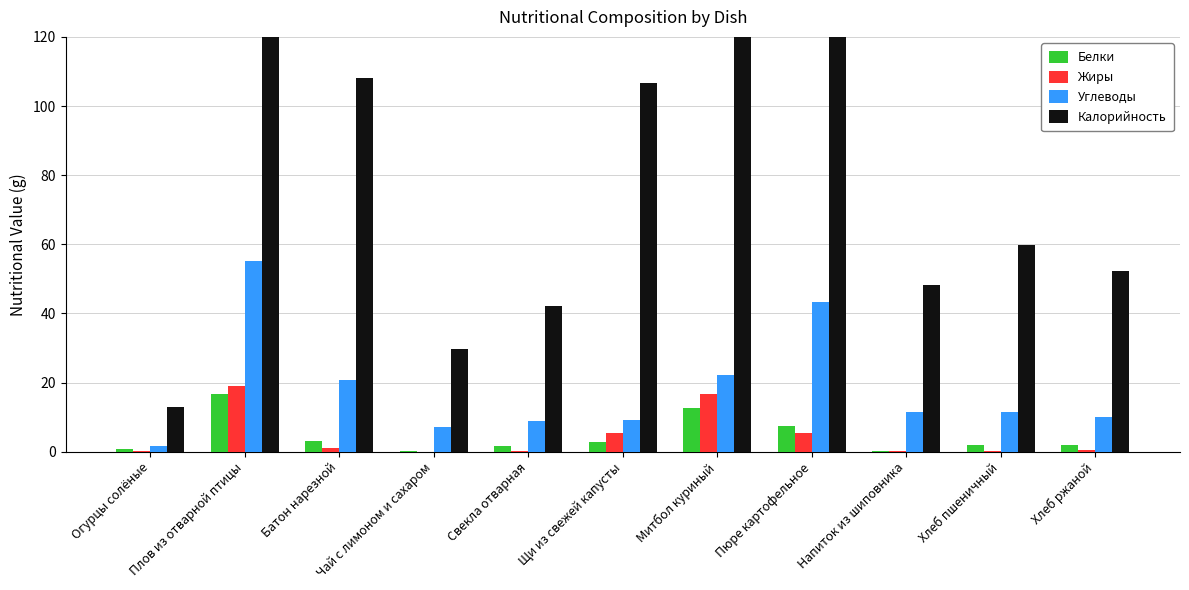

How many values in the Калорийность series exceed 59?

6